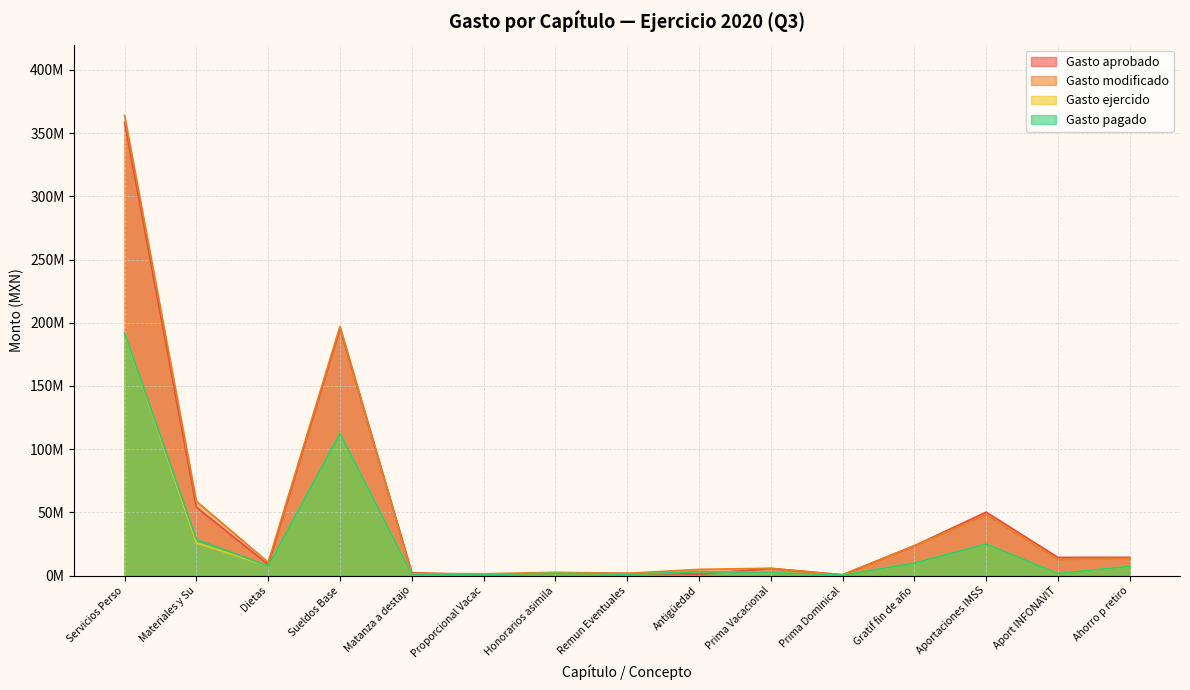

Where does the Gasto pagado series first go above 3018171?

Servicios Perso